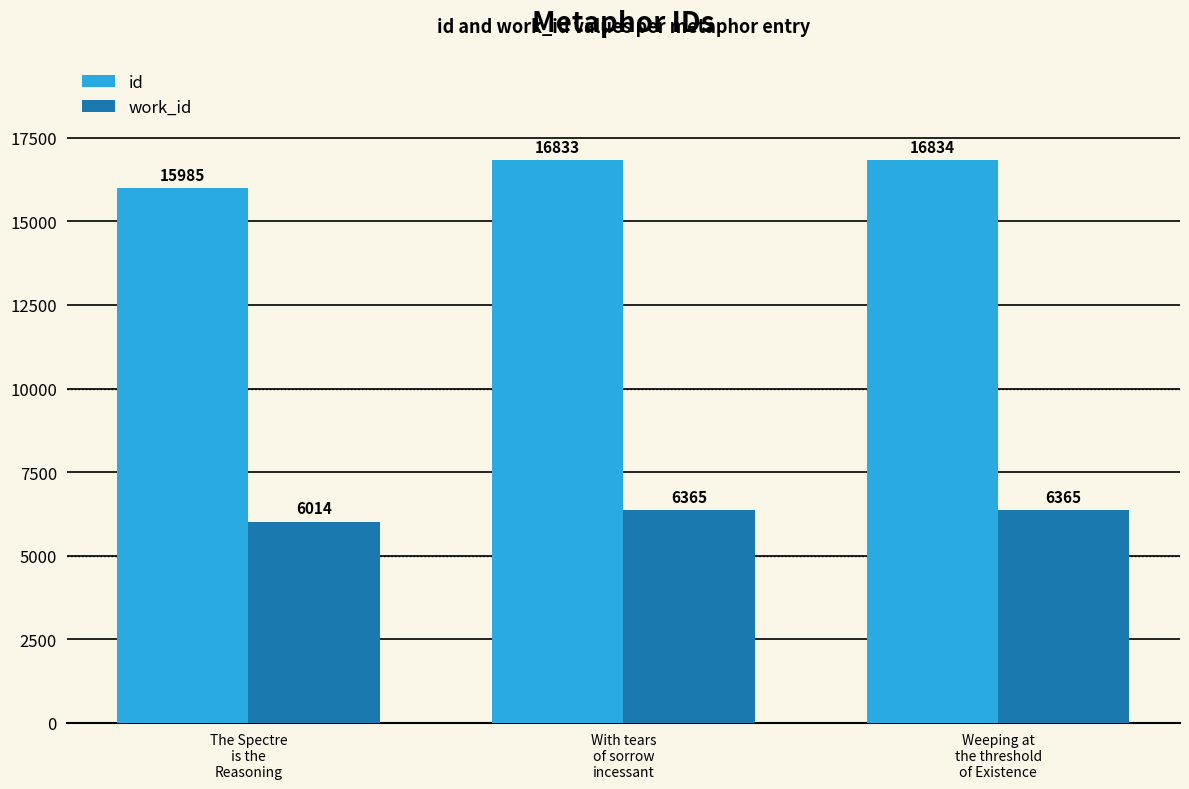

What is the label of the 3rd bar from the left?

Weeping at
the threshold
of Existence